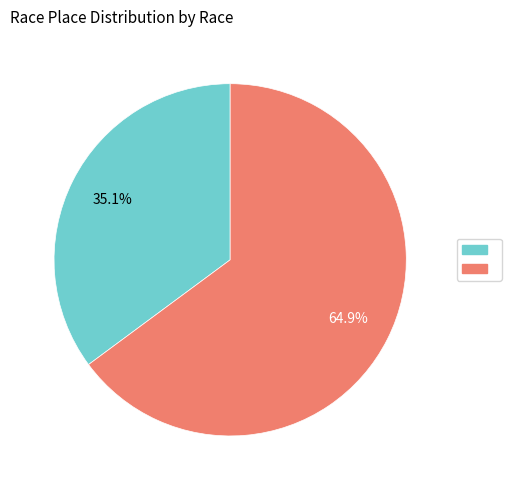

Does any single category account for the majority?

Yes